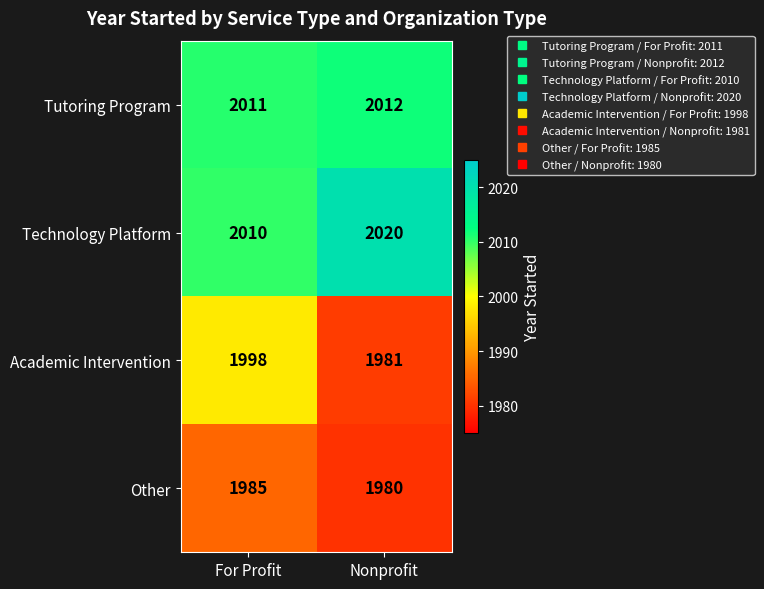

What is the sum of the Tutoring Program values at For Profit and Nonprofit?

4023